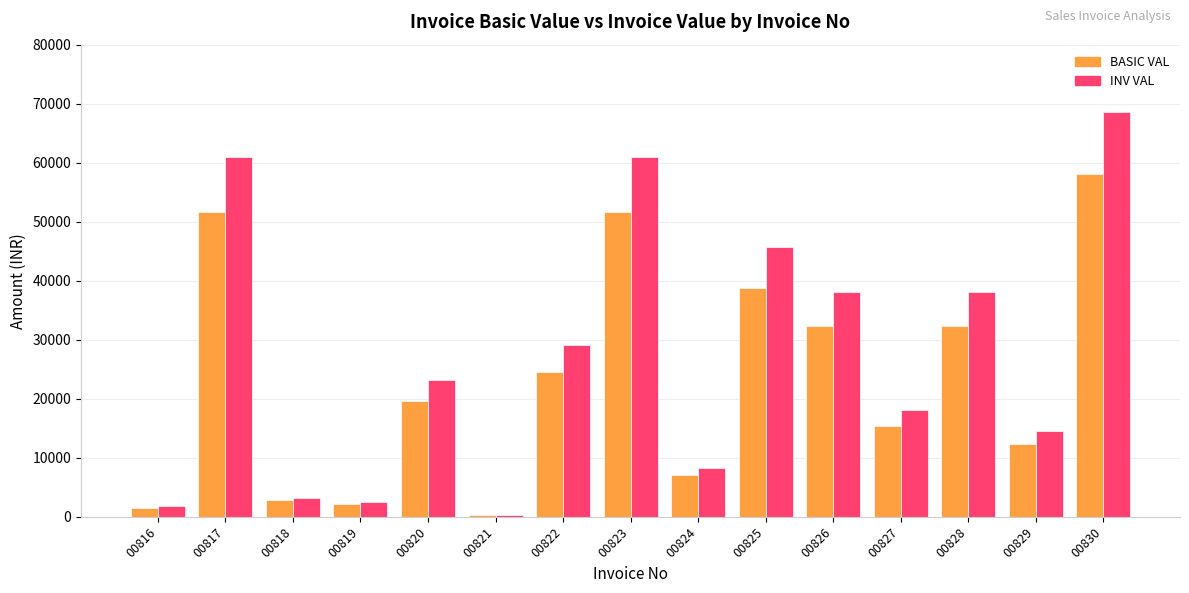

What is the lowest value of the BASIC VAL series?

324.0